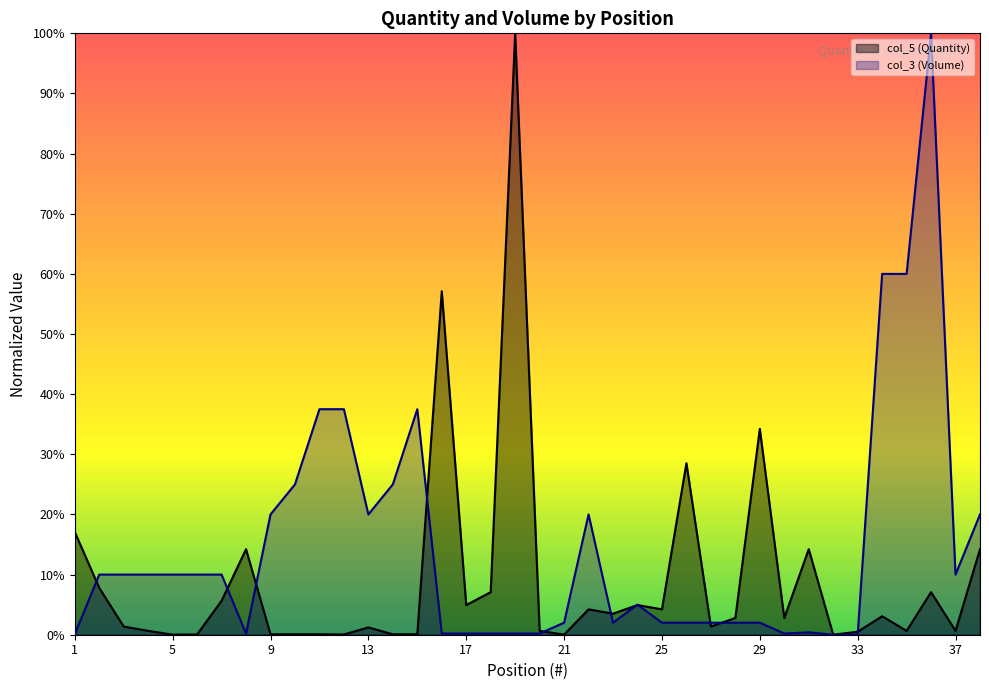

What is the greatest value displayed?

1.0